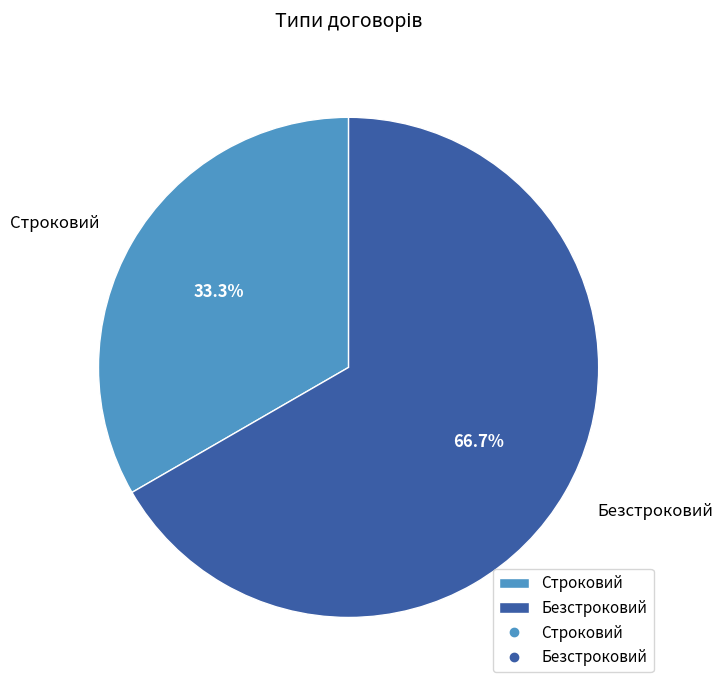

What is the ratio of the value at Безстроковий to the value at Строковий?

2.0